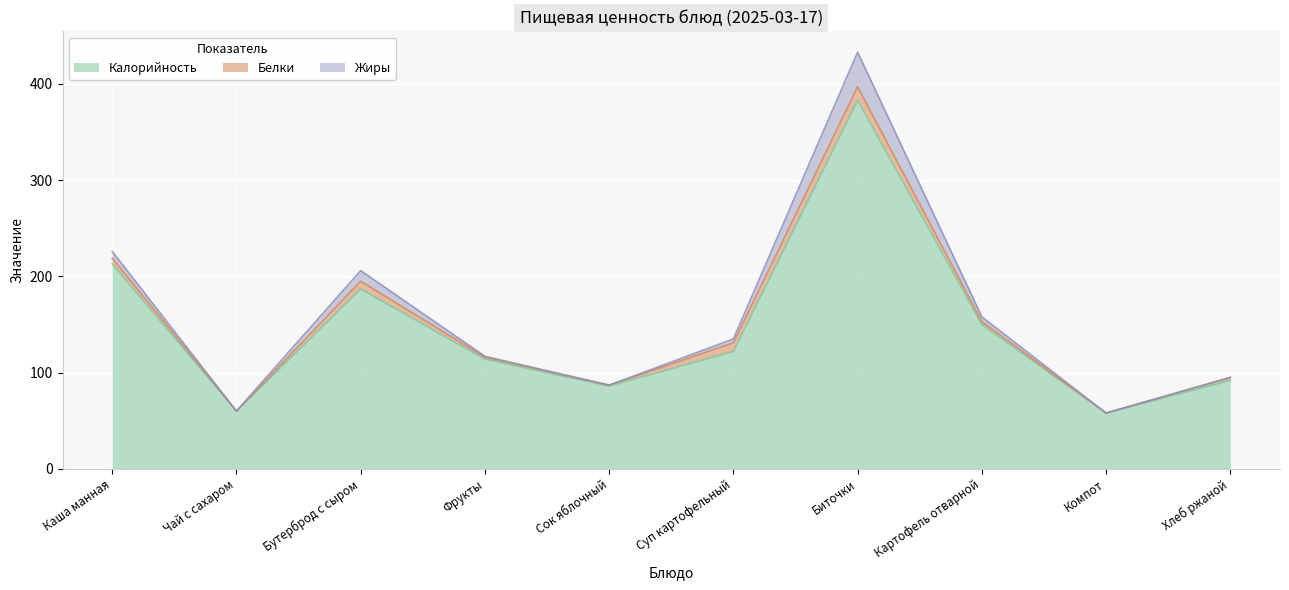

At how many categories does at least one series exceed 164?

3